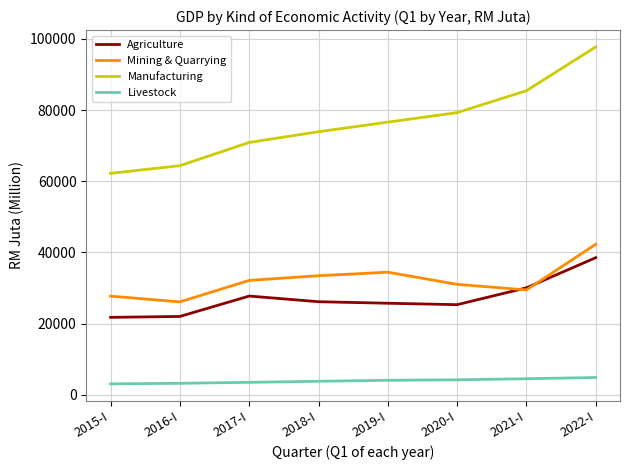

Rank the series by their maximum value, from highest to lowest.

Manufacturing, Mining & Quarrying, Agriculture, Livestock